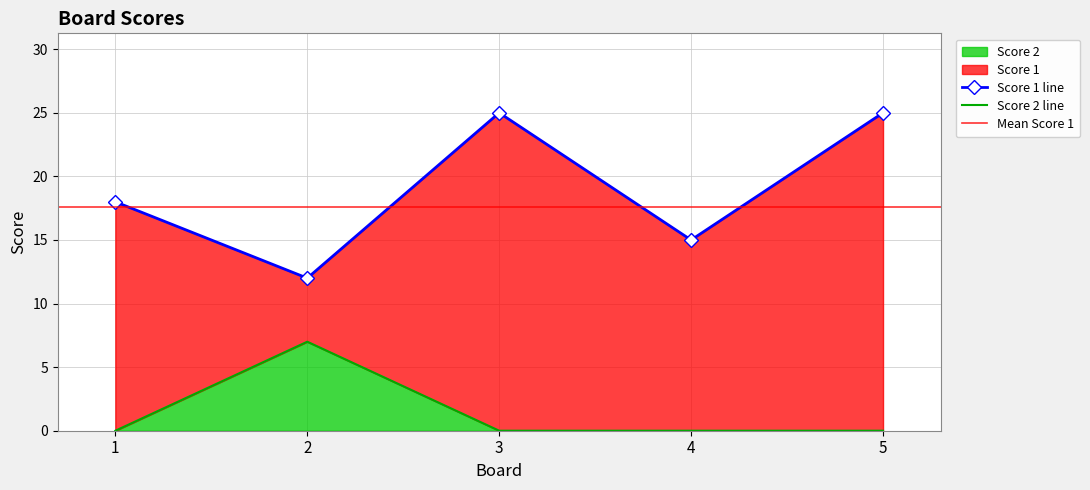

Reading left to right, transcribe all the data shown in this chart.

1=0	2=7	3=0	4=0	5=0